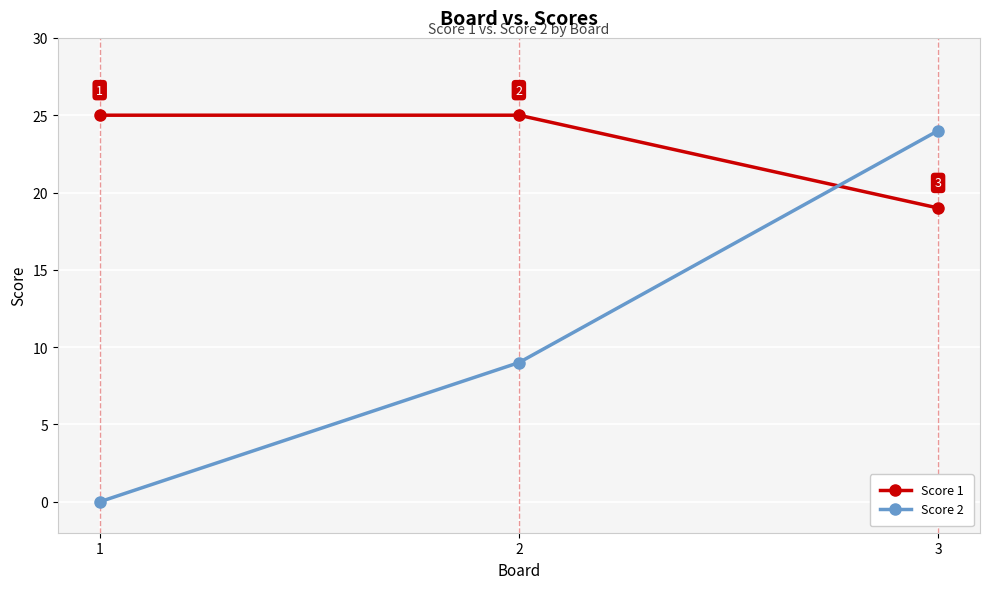

Count the number of categories in the chart.

3